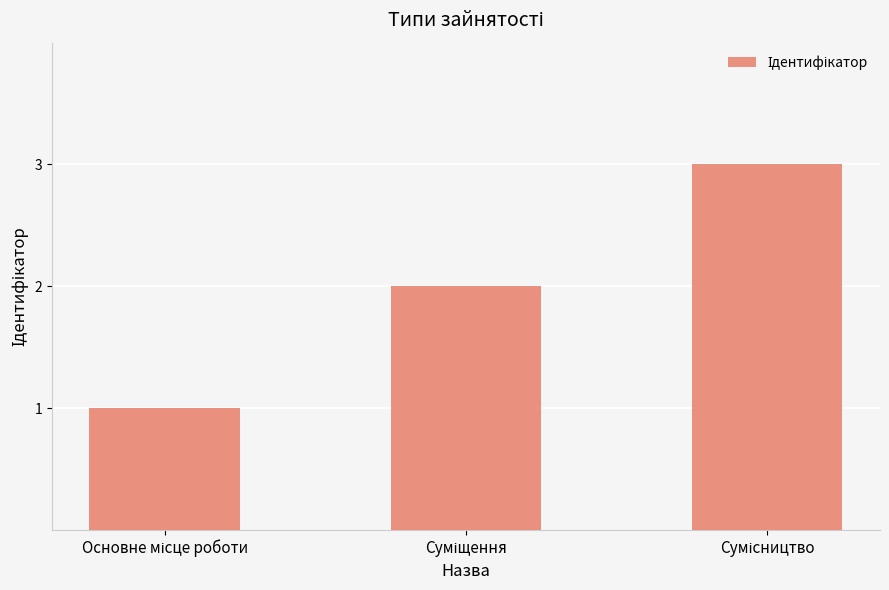

What is the sum of all values?

6